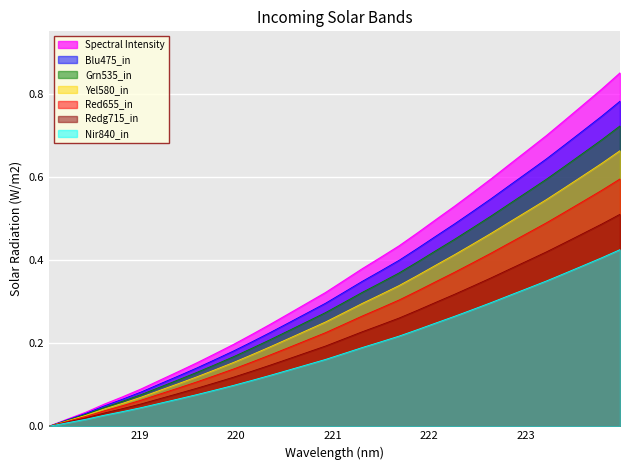

How many lines are shown in the chart?

7